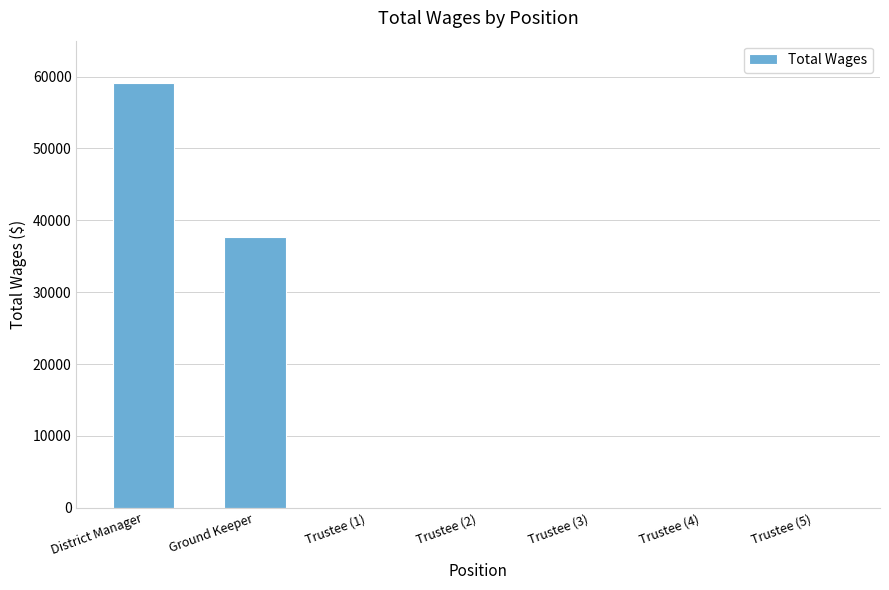

What is the change in value from District Manager to Trustee (1)?

-59090